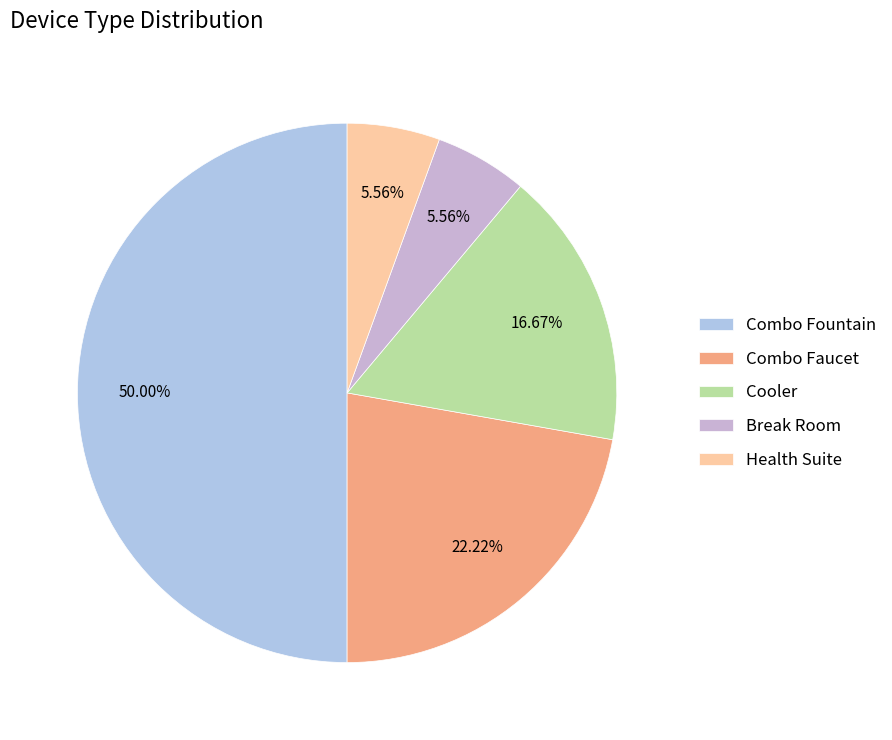

How many segments does this pie chart have?

5